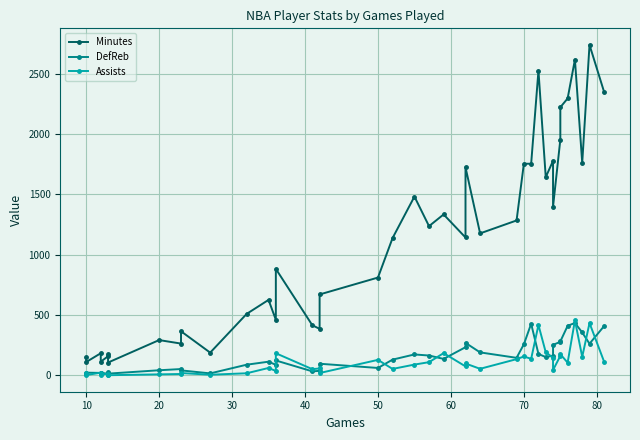

What are all the series names shown in the legend?

Minutes, DefReb, Assists